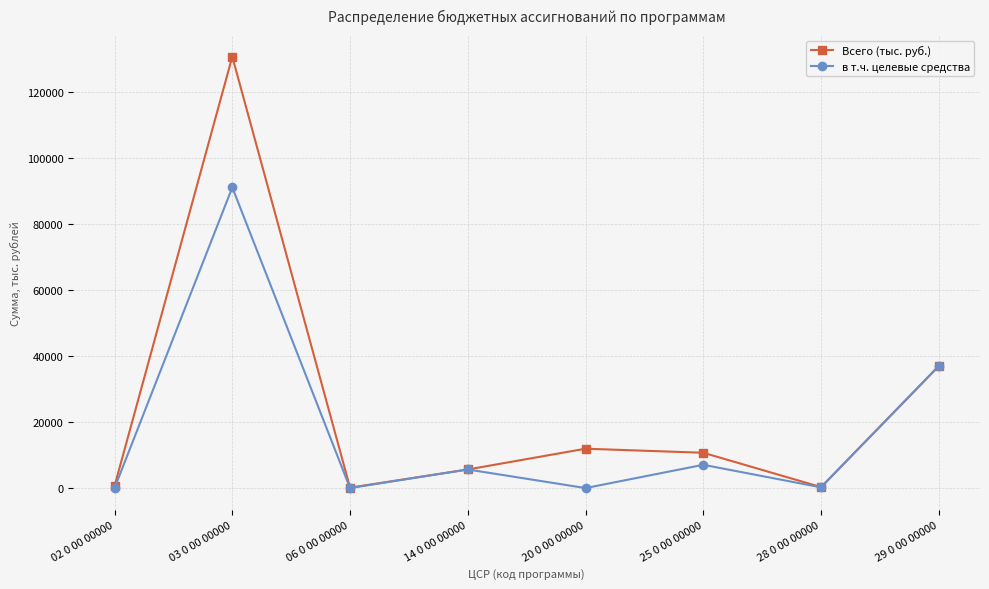

What is the total value across all series at 28 0 00 00000?

515.0